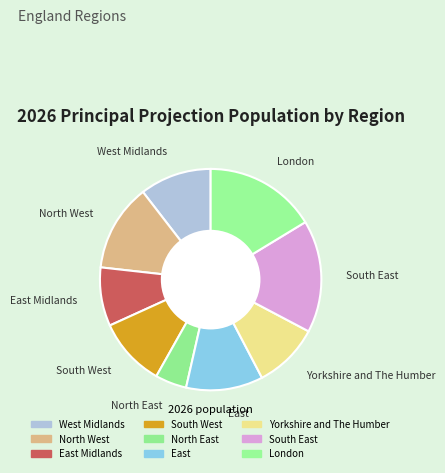

How many slices are in this pie chart?

9